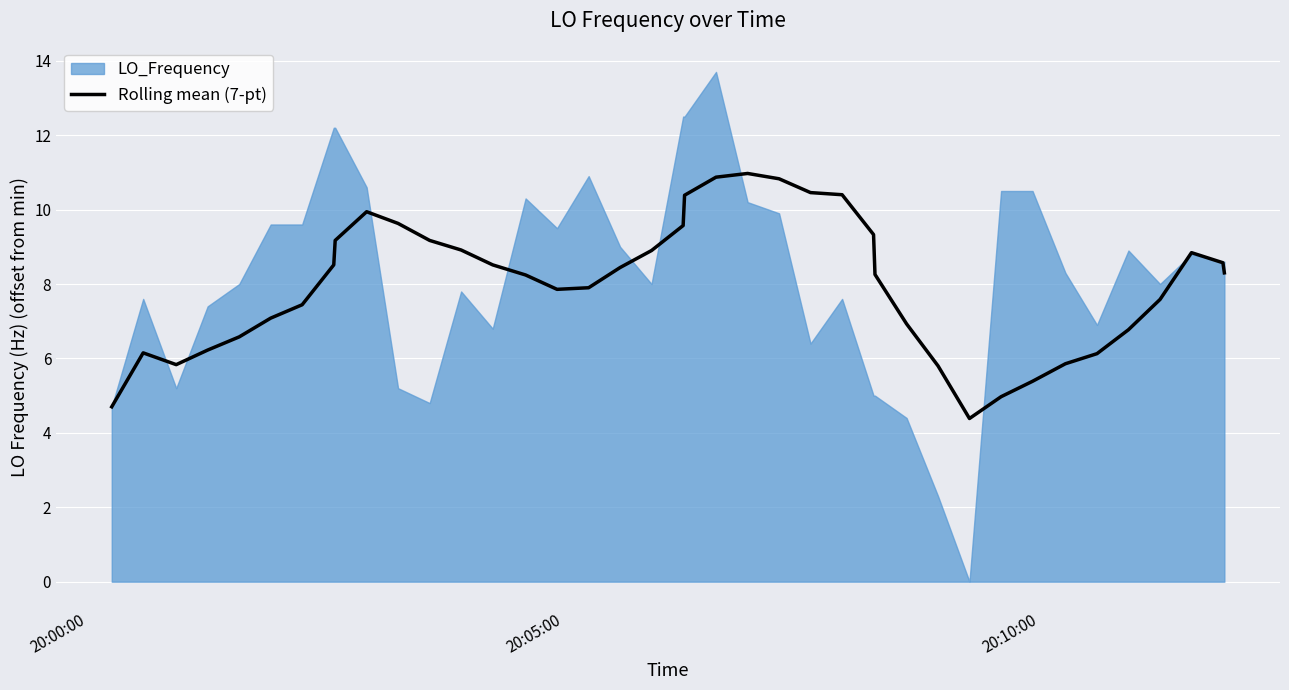

Reading left to right, extract all data points from this chart.

4.7	6.2	5.8	6.2	6.6	7.1	7.4	8.5	9.2	9.9	9.6	9.2	8.9	8.5	8.2	7.9	7.9	8.4	8.9	9.6	10.4	10.9	11.0	10.8	10.5	10.4	9.3	8.3	6.9	5.8	4.4	5.0	5.4	5.9	6.1	6.8	7.6	8.8	8.6	8.3